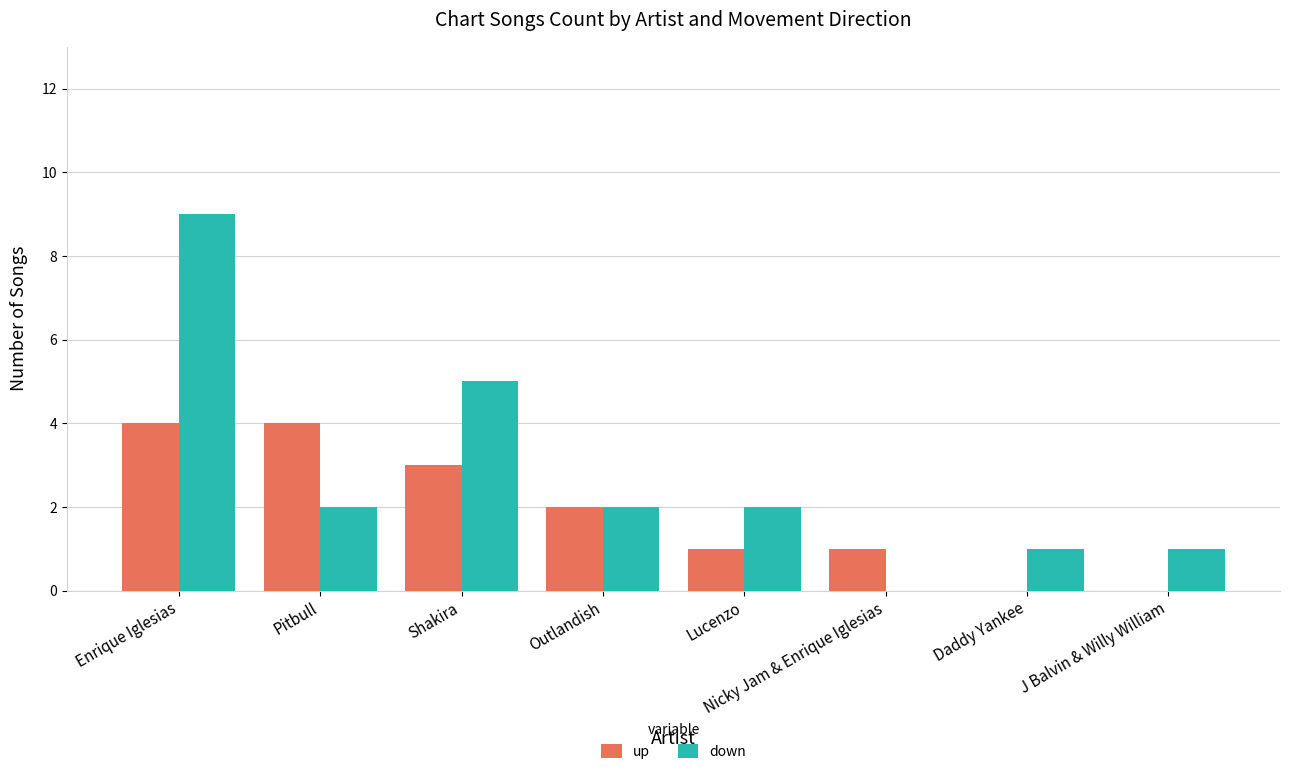

What are all the series names shown in the legend?

up, down